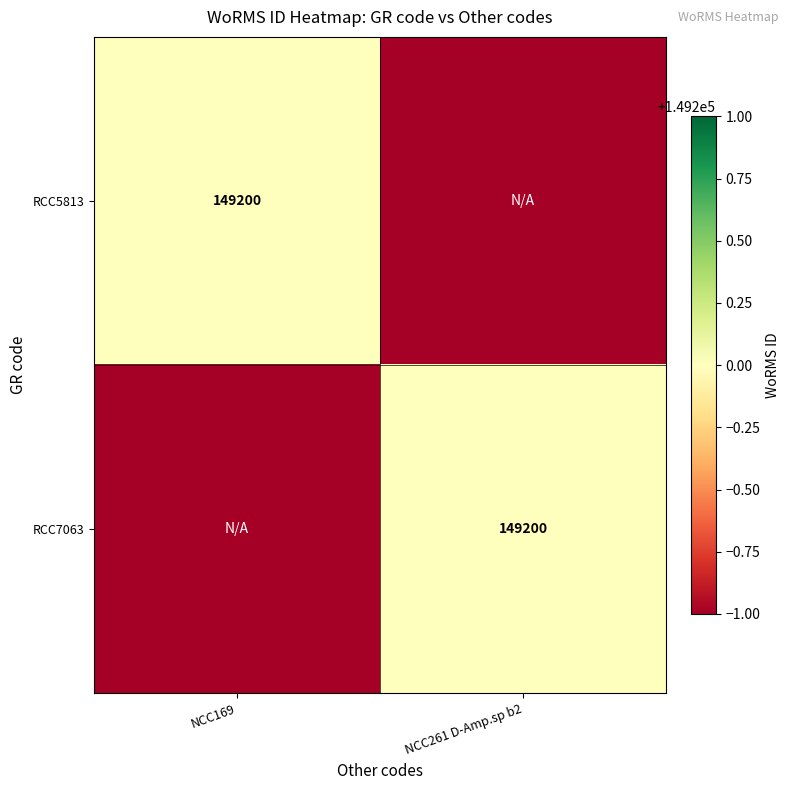

The RCC5813 series shows 75862 at NCC169. True or false?

False